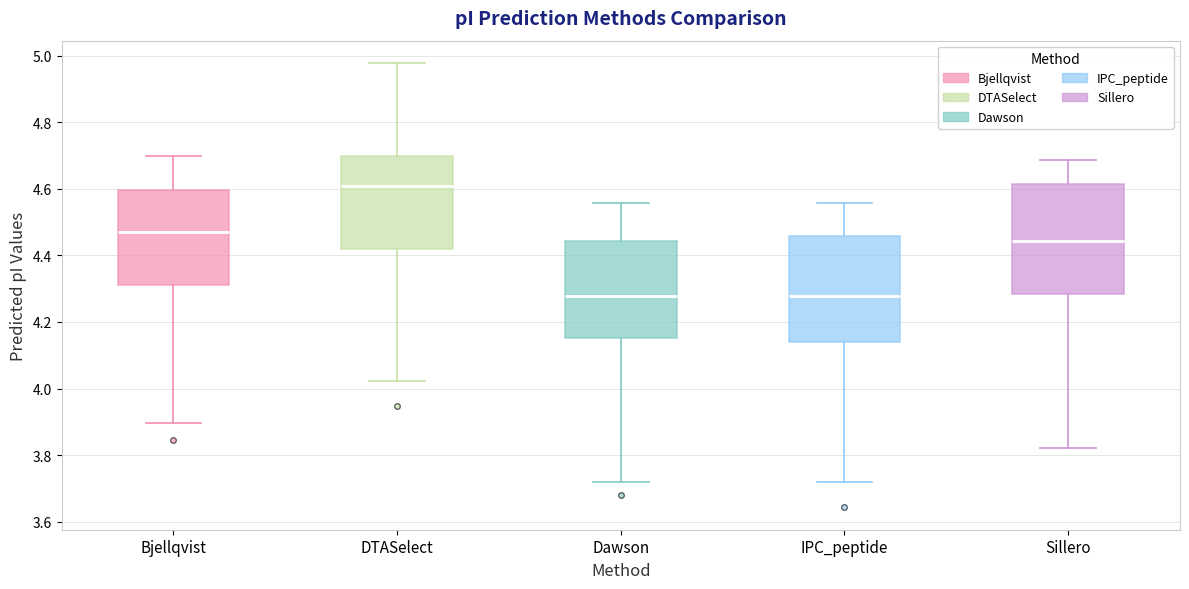

Reading left to right, transcribe this box plot: for each box, give where its median line is, the range the box spans, and where its two whiskers end, as read against the y-axis. The values are not printed on the chart, so give them approximately, as read against the axis.

Bjellqvist: median 4.46, box 4.32 to 4.60, whiskers 3.90 to 4.70
DTASelect: median 4.60, box 4.42 to 4.70, whiskers 4.02 to 4.98
Dawson: median 4.28, box 4.16 to 4.44, whiskers 3.72 to 4.56
IPC_peptide: median 4.28, box 4.14 to 4.46, whiskers 3.72 to 4.56
Sillero: median 4.44, box 4.28 to 4.62, whiskers 3.82 to 4.68